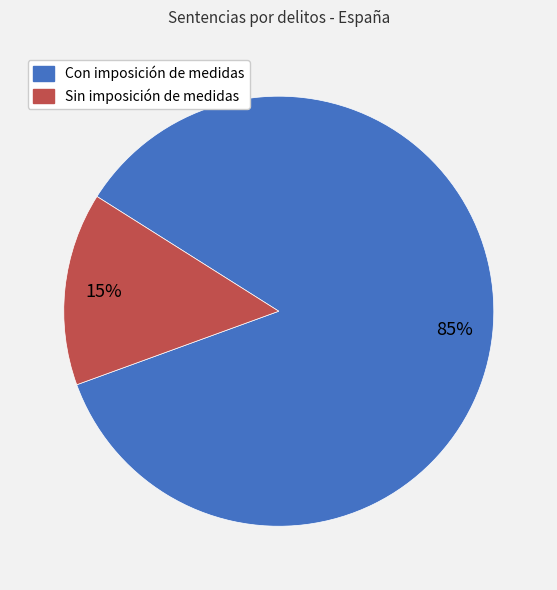

Is it true that Con imposición de medidas is 85% of the pie?

True